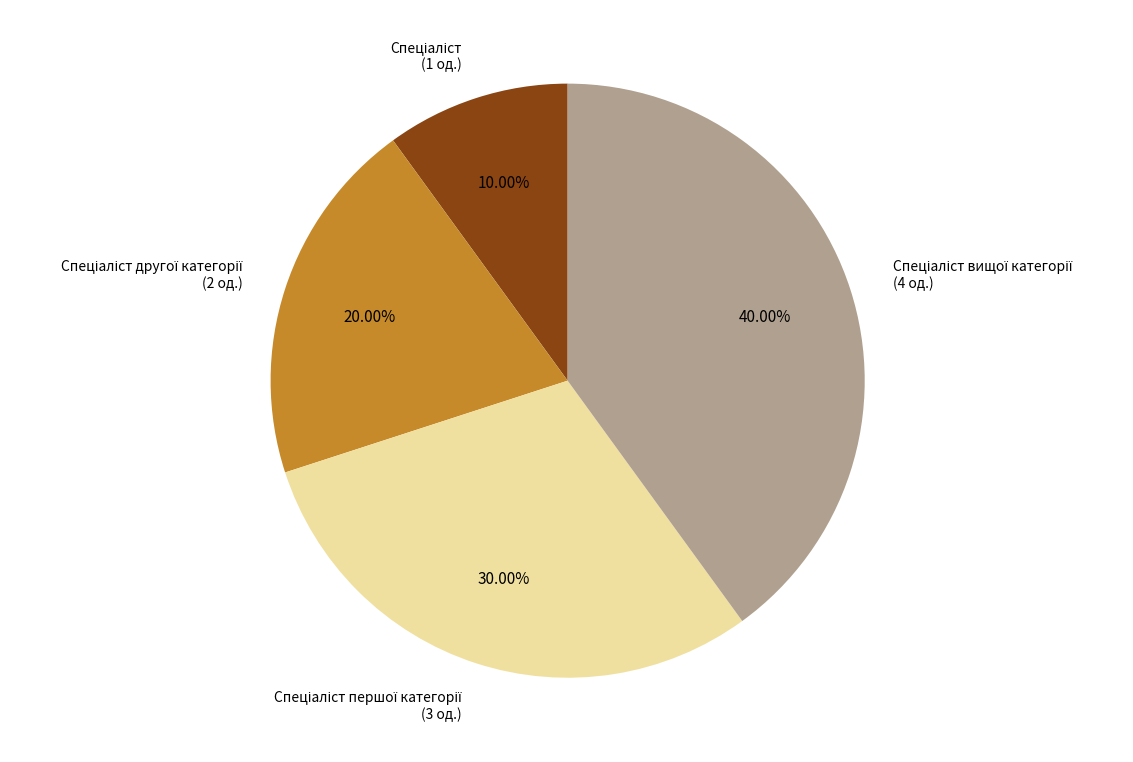

How many segments does this pie chart have?

4